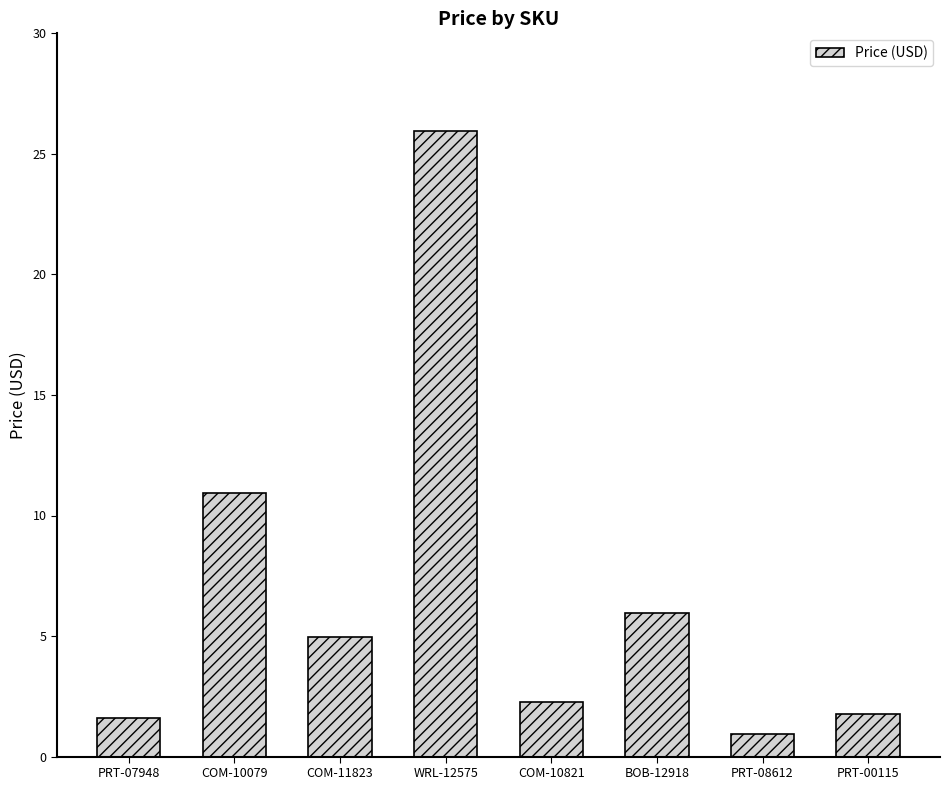

At which category does the chart reach its minimum across all series?

PRT-08612